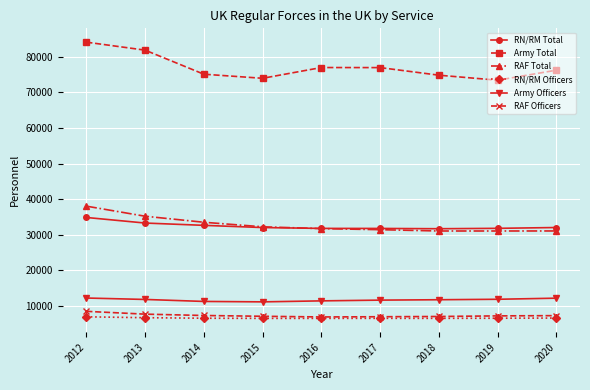

Which series has the largest range (max minus min)?

Army Total